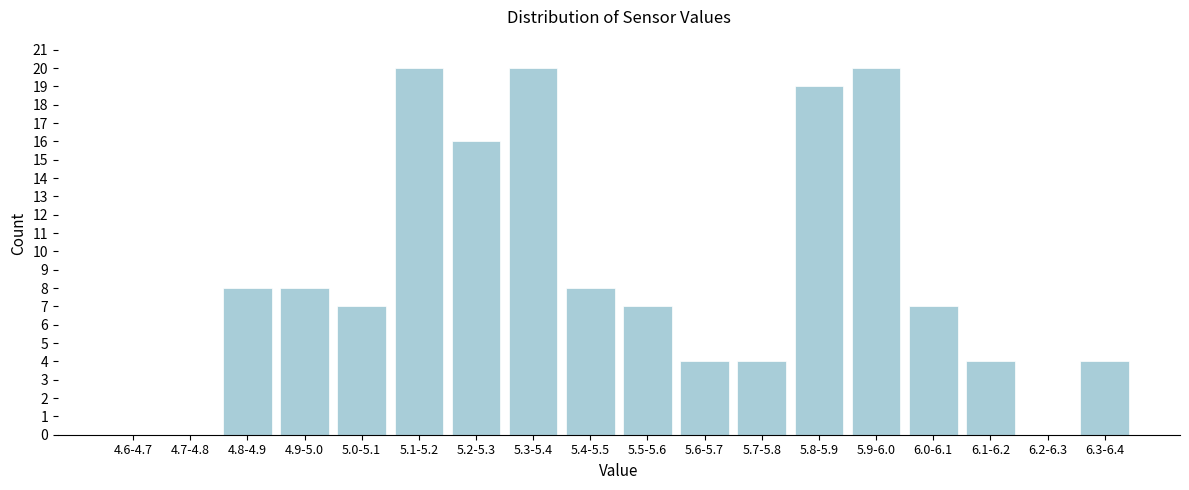

Reading left to right, transcribe all the data shown in this chart.

4.6-4.7=0	4.7-4.8=0	4.8-4.9=8	4.9-5.0=8	5.0-5.1=7	5.1-5.2=20	5.2-5.3=16	5.3-5.4=20	5.4-5.5=8	5.5-5.6=7	5.6-5.7=4	5.7-5.8=4	5.8-5.9=19	5.9-6.0=20	6.0-6.1=7	6.1-6.2=4	6.2-6.3=0	6.3-6.4=4